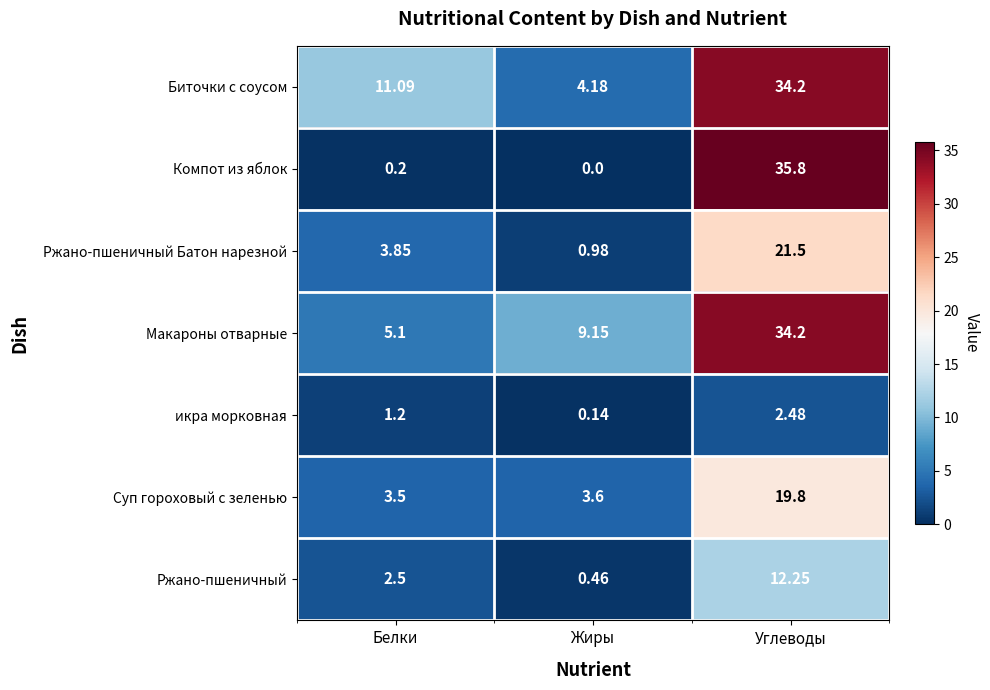

What is the total value across all series at Белки?

27.4